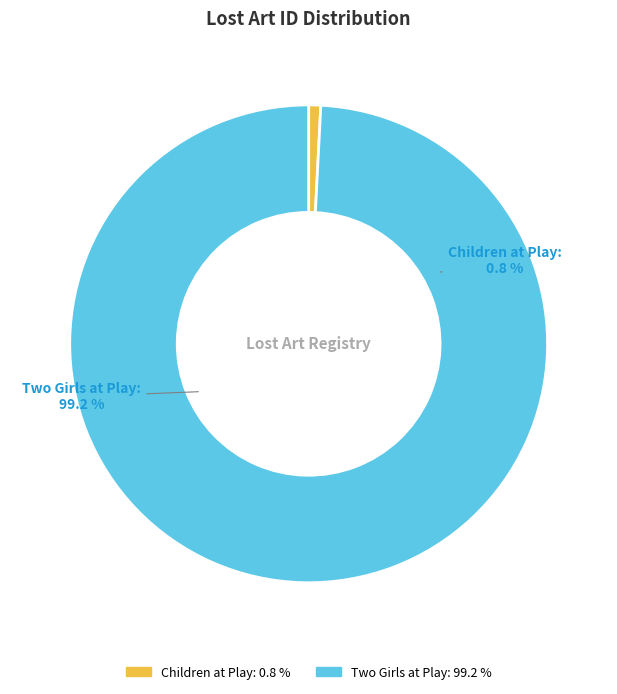

To the nearest percent, what is the combined percentage of Children at Play and Two Girls at Play?

100%